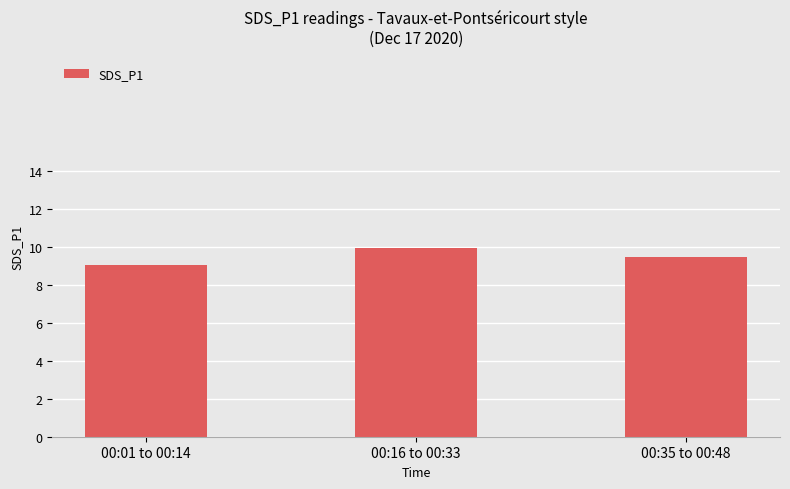

What is the difference between the second highest and minimum values?

0.5